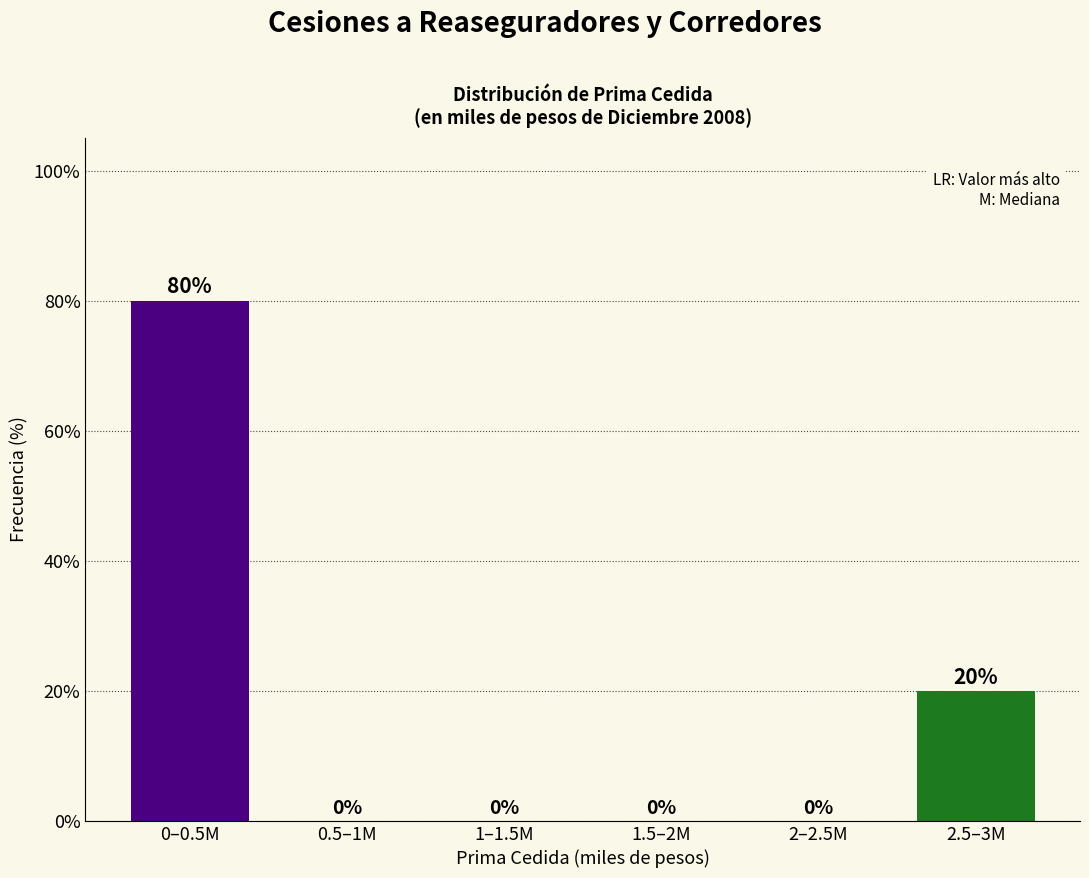

Reading right to left, extract all data points from this chart.

2.5–3M=20	2–2.5M=0	1.5–2M=0	1–1.5M=0	0.5–1M=0	0–0.5M=80